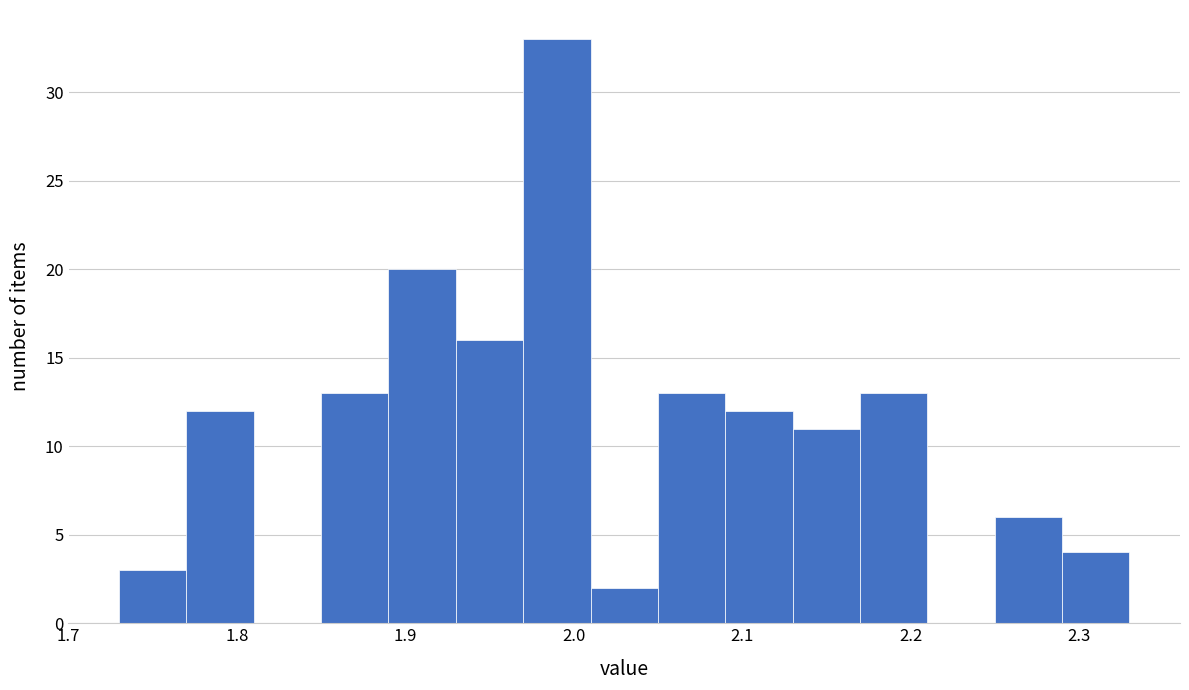

Reading left to right, transcribe this chart: for each bar, give the range it covers on the x-axis and its height. The values are not printed on the chart, so give them approximately, as read against the axis.

1.73 to 1.77: 3
1.77 to 1.81: 12
1.81 to 1.85: 0
1.85 to 1.89: 13
1.89 to 1.93: 20
1.93 to 1.97: 16
1.97 to 2.01: 33
2.01 to 2.05: 2
2.05 to 2.09: 13
2.09 to 2.13: 12
2.13 to 2.17: 11
2.17 to 2.21: 13
2.21 to 2.25: 0
2.25 to 2.29: 6
2.29 to 2.33: 4